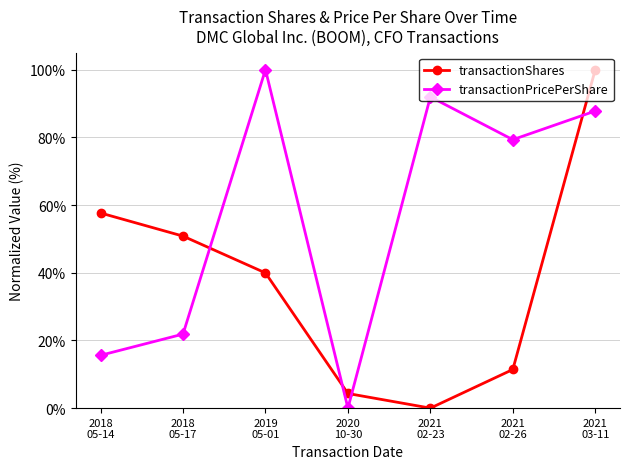

Where is the first local maximum for transactionPricePerShare?

2019
05-01